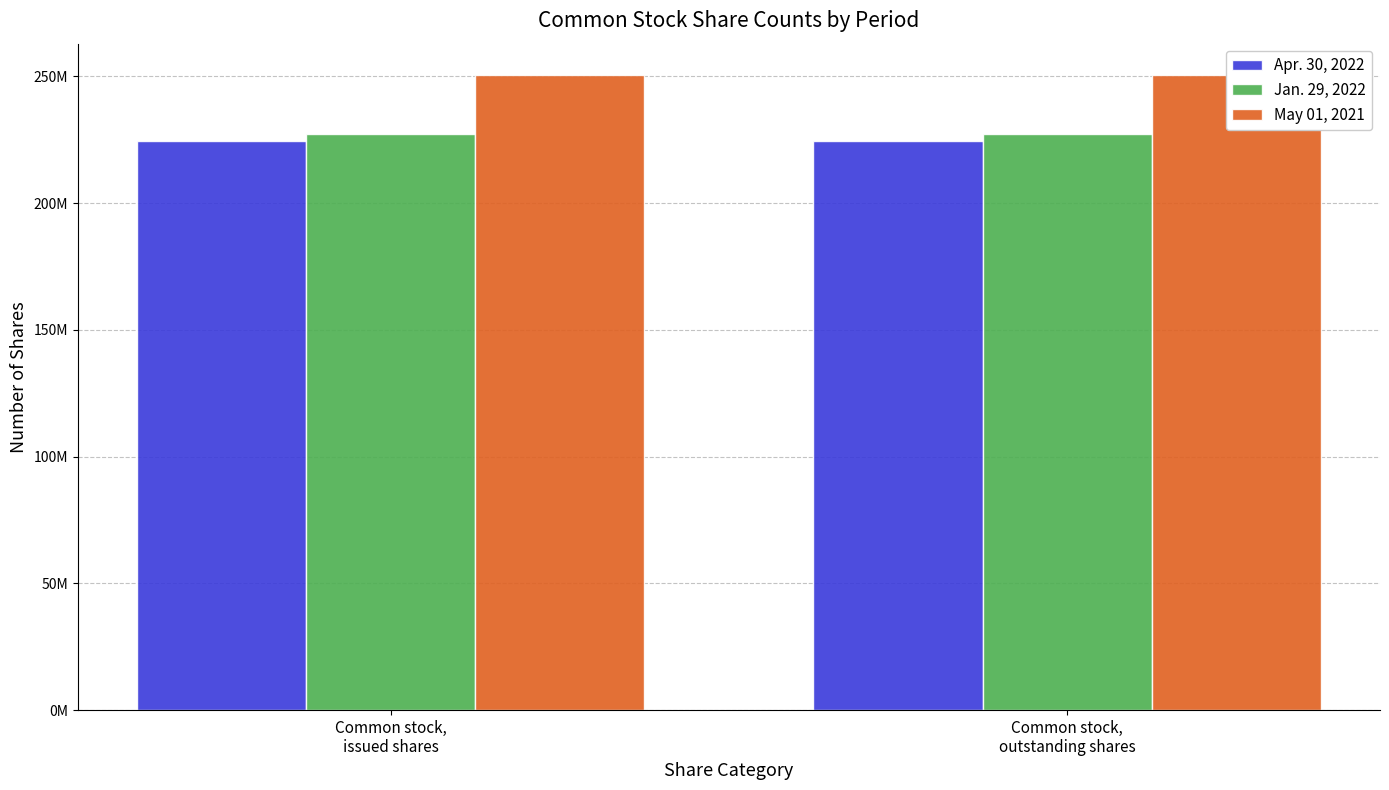

The value of May 01, 2021 at Common stock,
issued shares is 114384857. True or false?

False